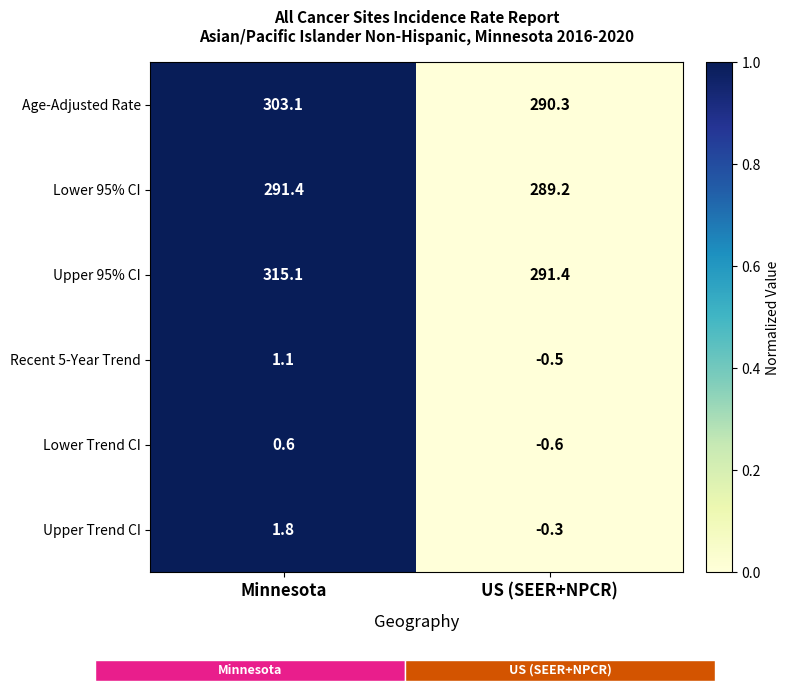

Where is Recent 5-Year Trend nearest to the value 0?

US (SEER+NPCR)